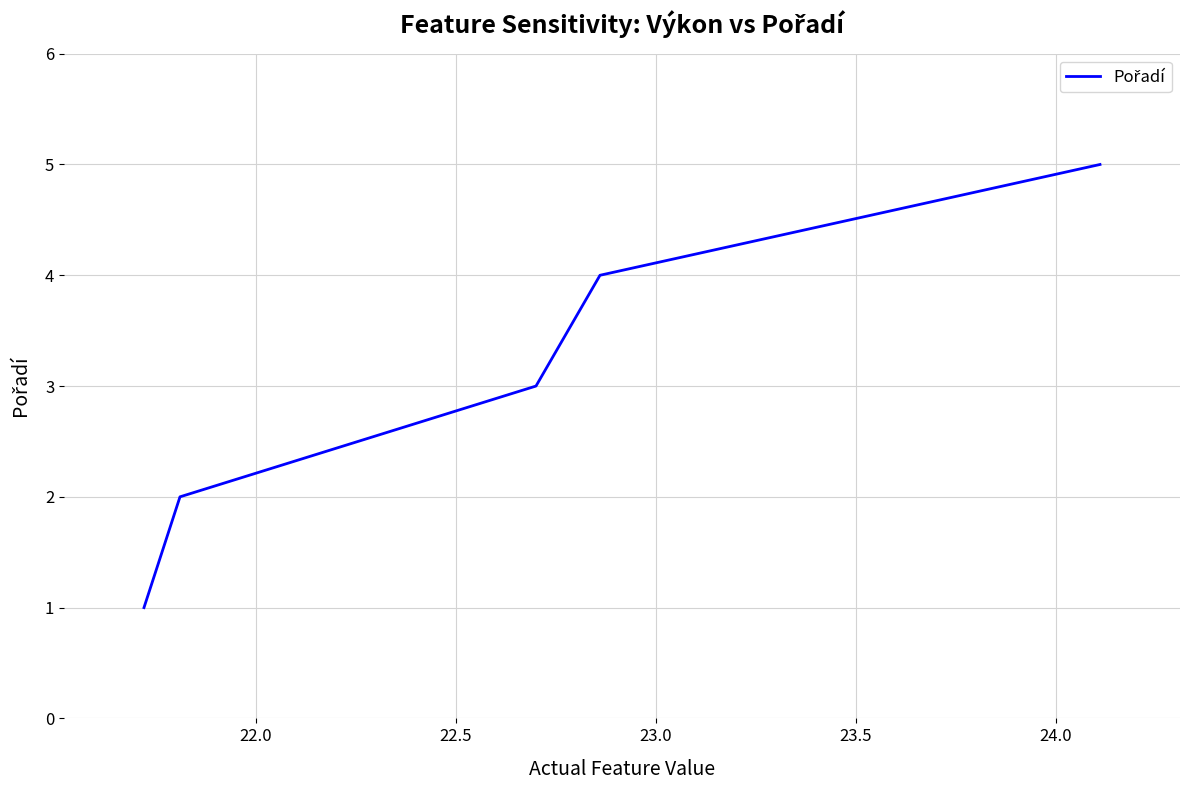

True or false: there are more than 0 points higher than both neighbors.

False